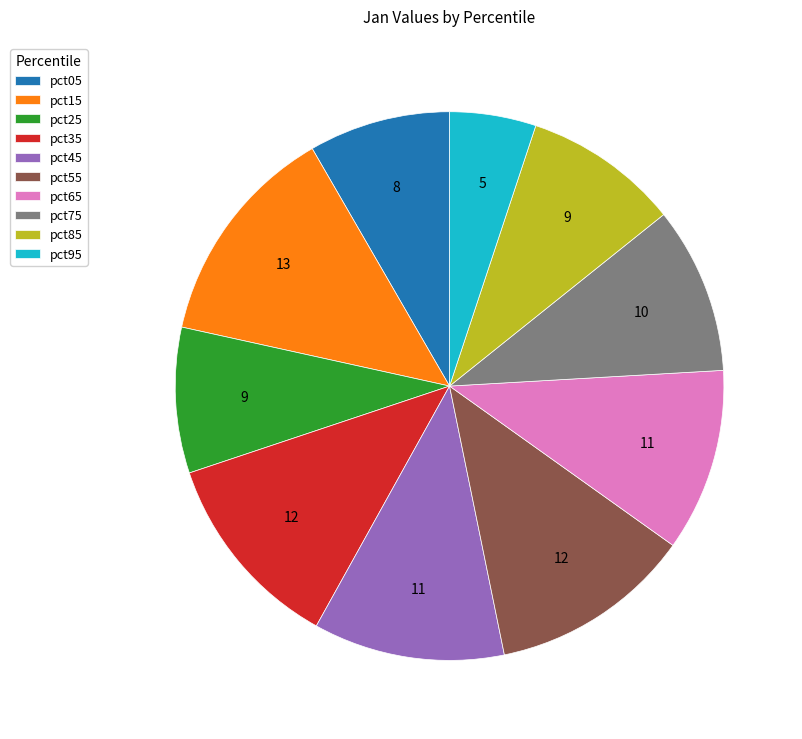

Is there any slice that represents more than half of the pie?

No